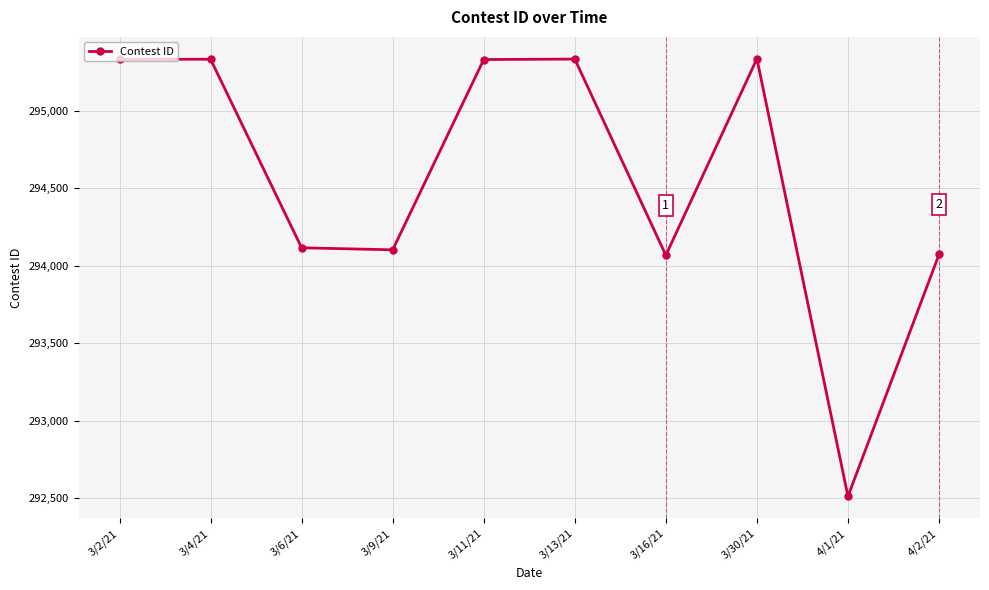

How many categories are shown in the chart?

10